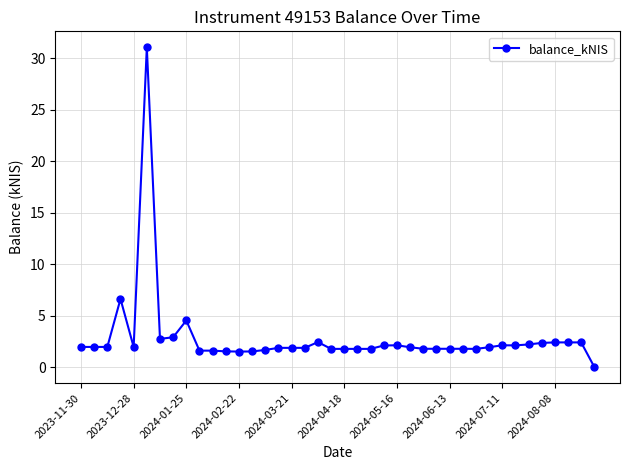

True or false: the data has more than 1 interior local peaks.

True